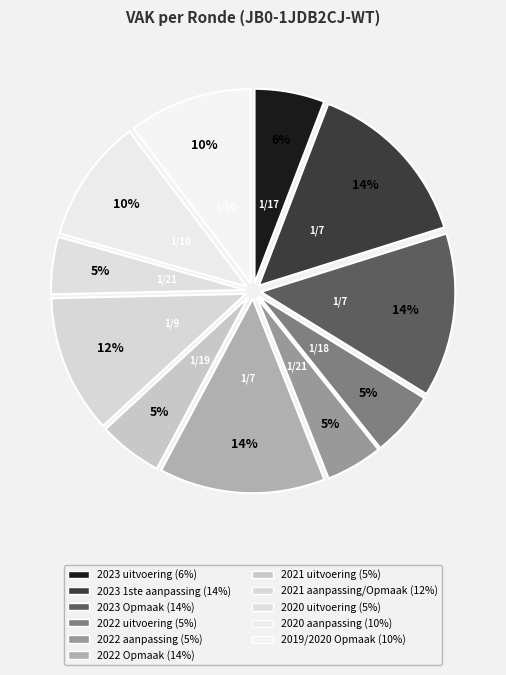

Does 2023 uitvoering account for over 50% of the chart?

No